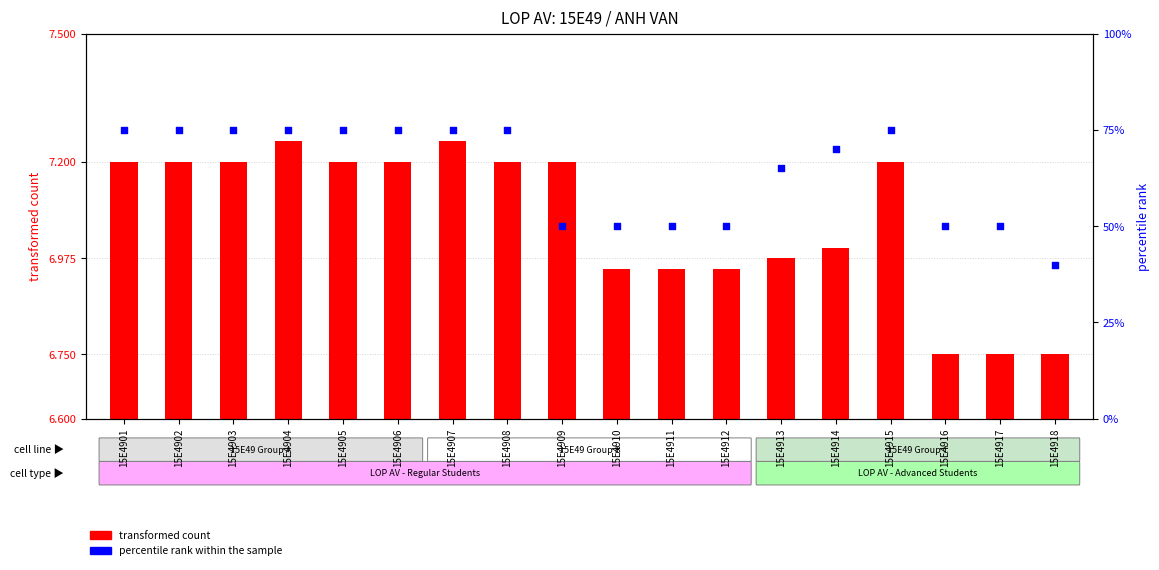

Which series has the largest total across all categories?

percentile rank within the sample